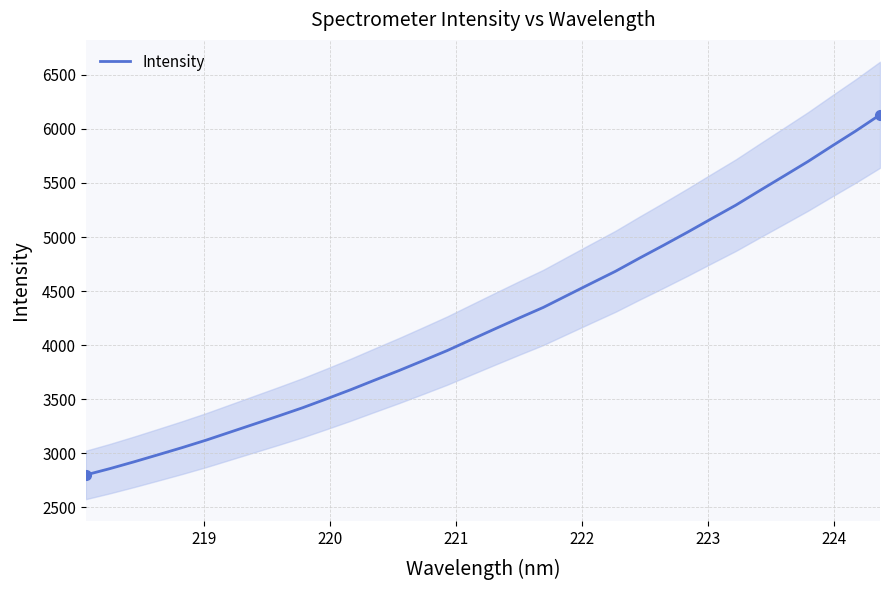

What is the value of the 19th point from the left?

4251.9